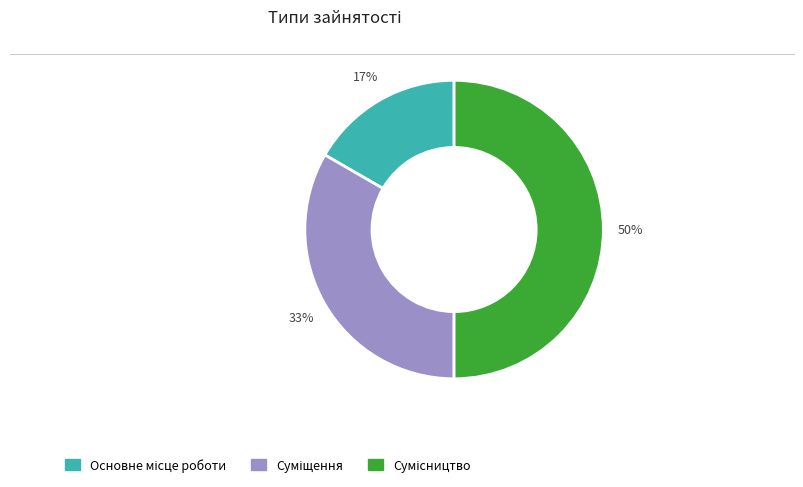

To the nearest percent, what is the difference between the largest and smallest slice percentages?

33%